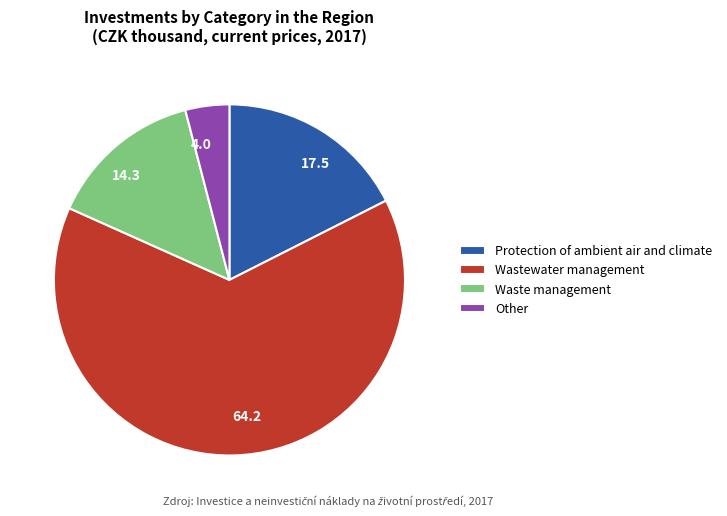

Which category has the biggest portion of the pie?

Wastewater management